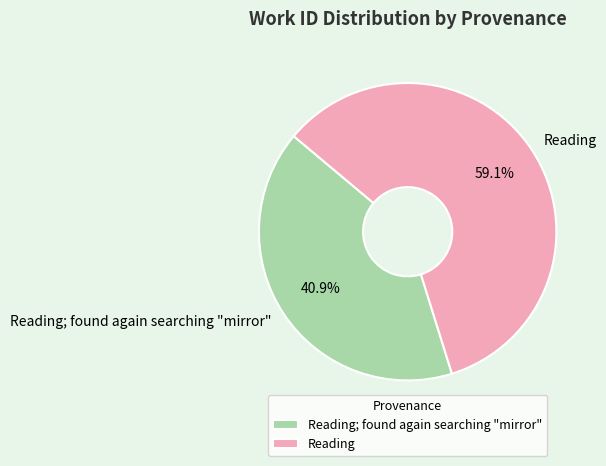

Which slice is the largest?

Reading